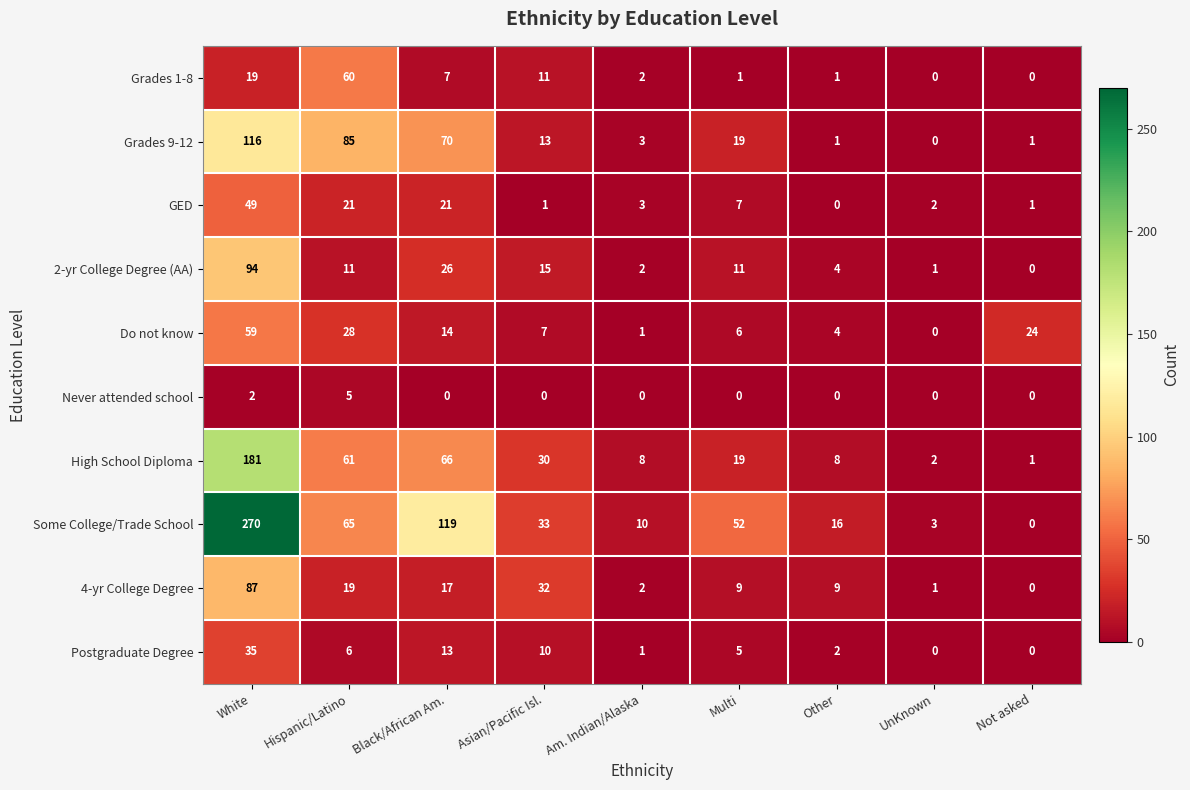

Between Multi and Not asked, which series saw the biggest shift?

Some College/Trade School